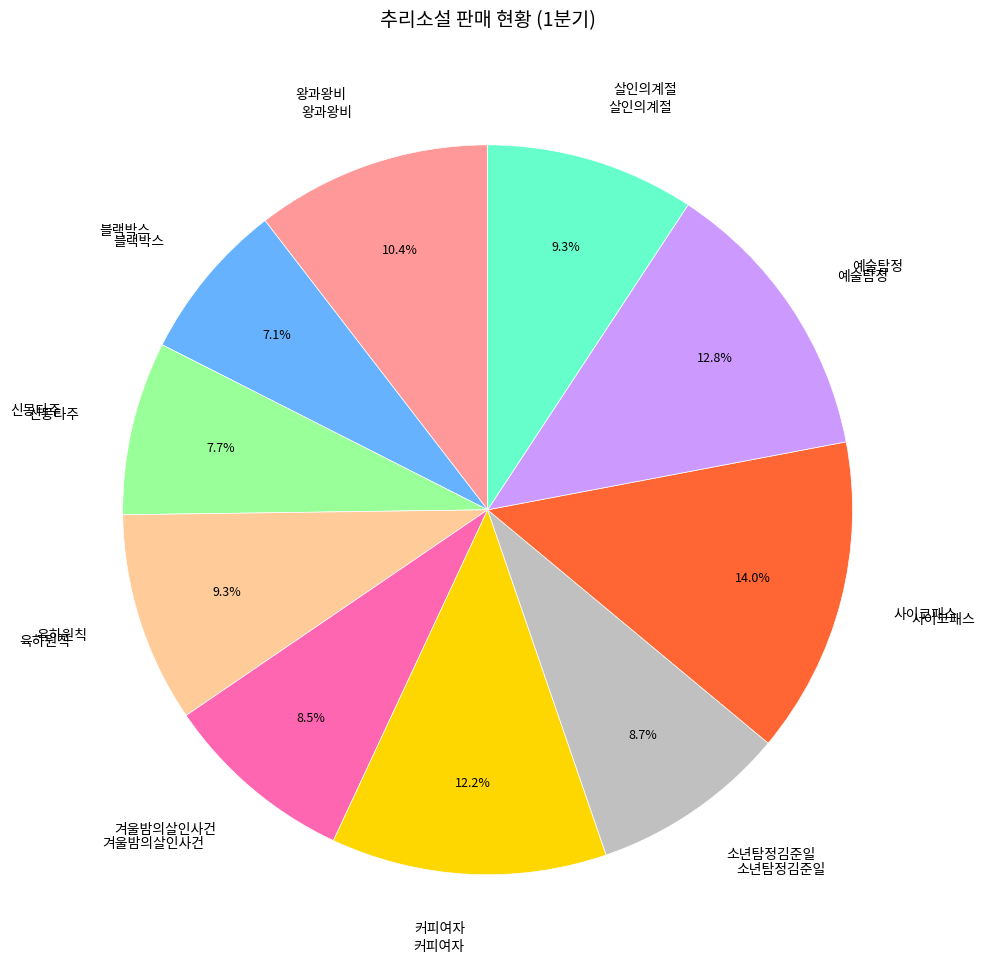

Is there a majority slice in this chart?

No